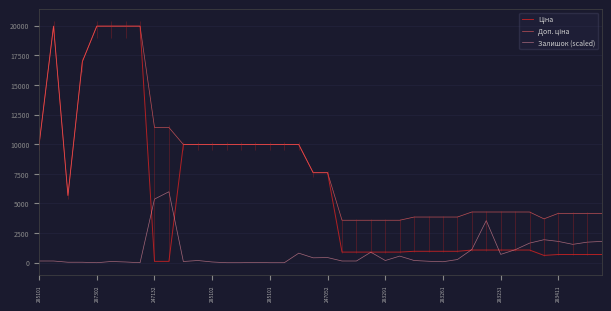

The value of Доп. ціна at 10 is 9975.0. True or false?

True